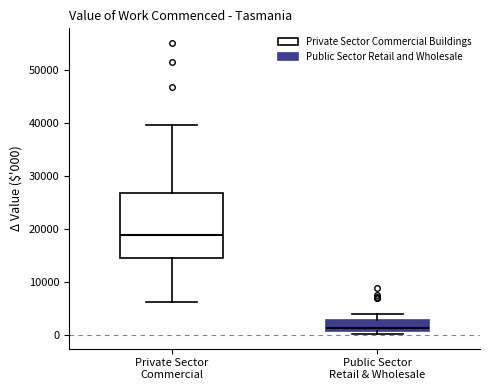

Which box is the tallest, from its lower edge to its upper edge?

Private Sector Commercial